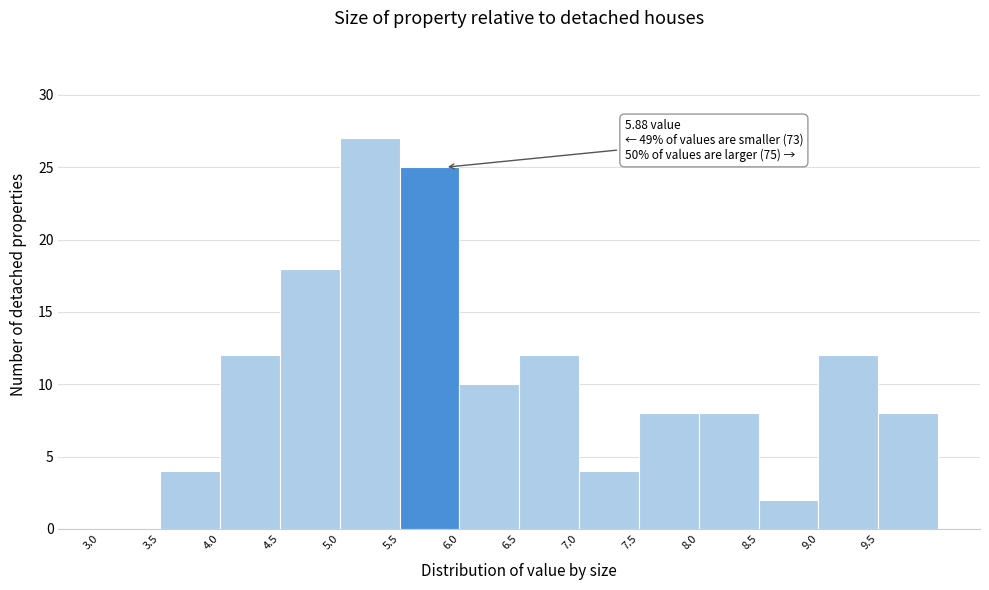

Over which range of the x-axis is the bar tallest?

5.0 to 5.5